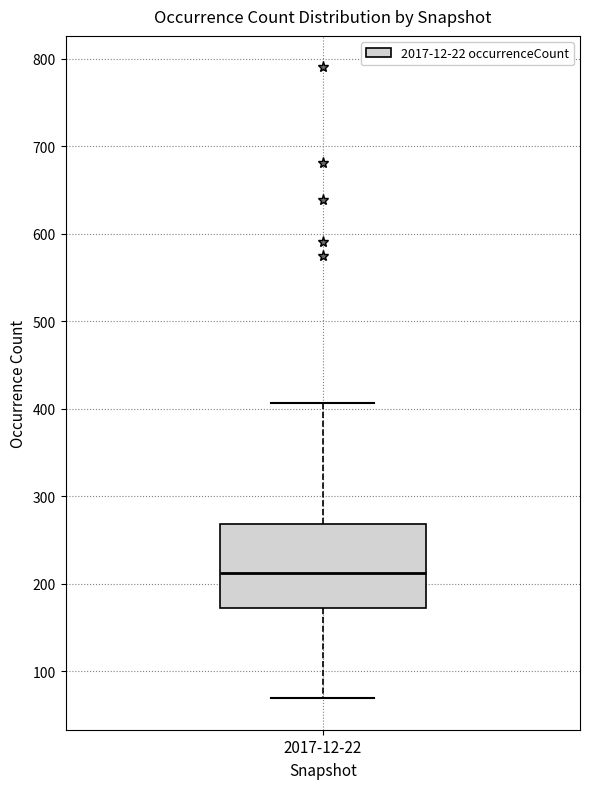

Read this box plot against the y-axis: the position of the median line, the range covered by the box, and the ends of both whiskers. The values are not printed on the chart, so give them approximately, as read against the axis.

median 210, box 170 to 270, whiskers 70 to 410